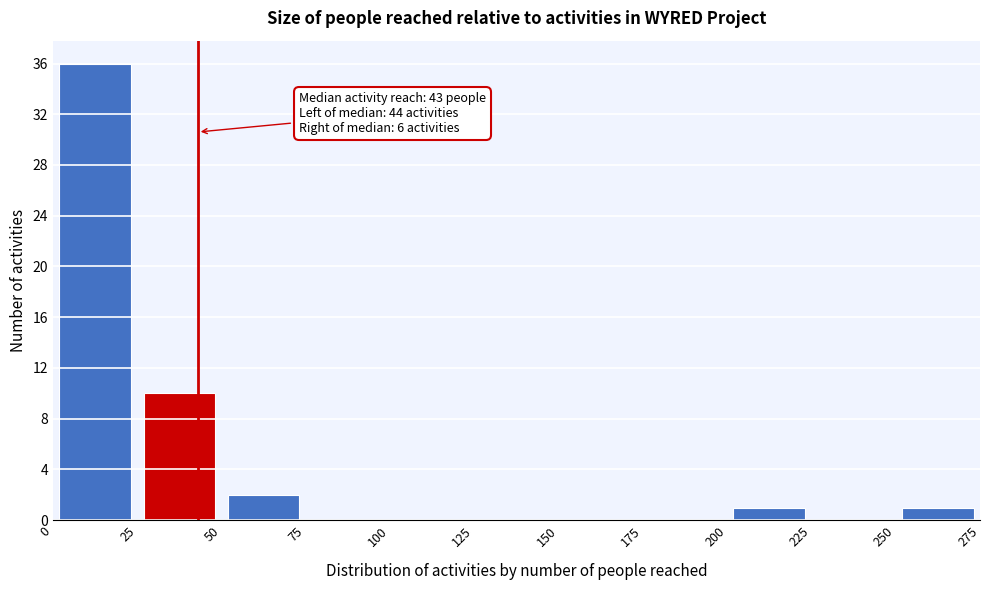

Over which range of the x-axis is the bar tallest?

0 to 25